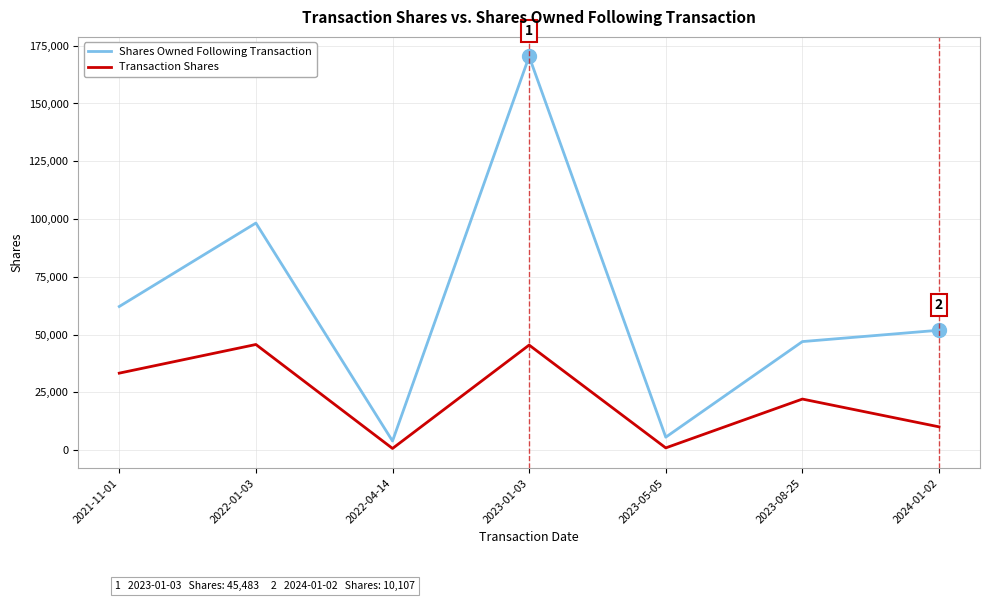

Rank the series by their maximum value, from highest to lowest.

Shares Owned Following Transaction, Transaction Shares